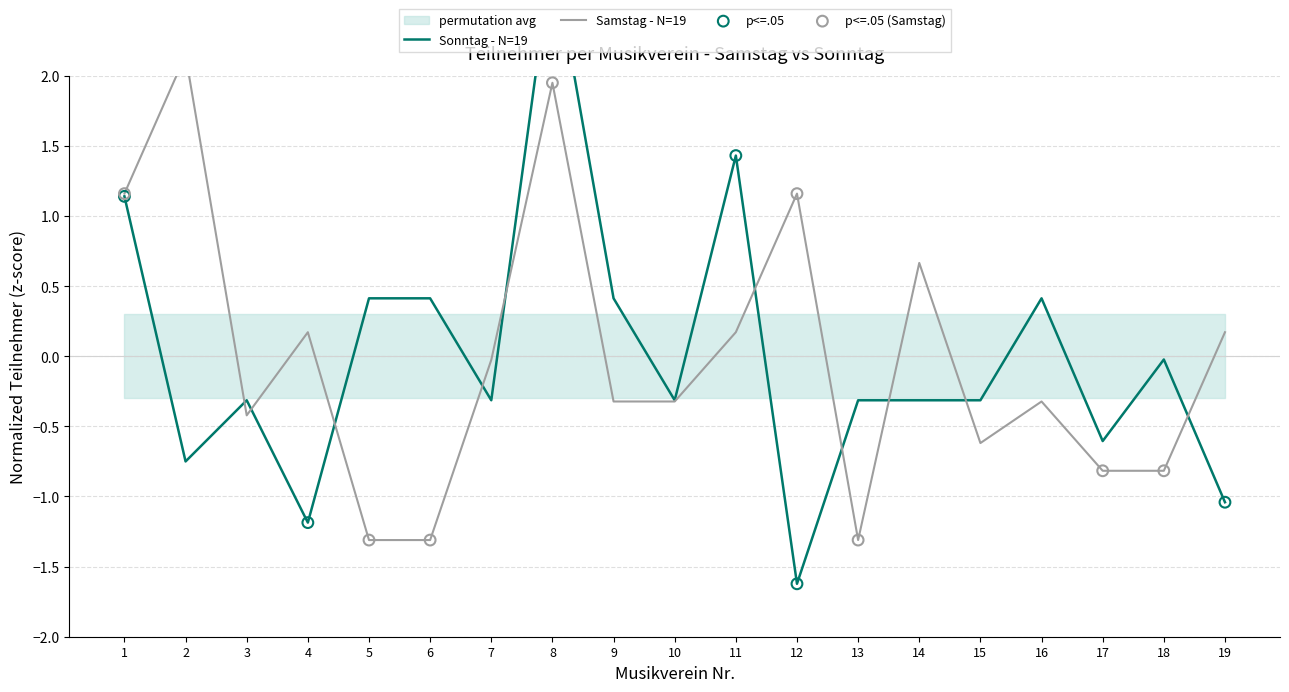

What is the total value across all series at 8?

4.8